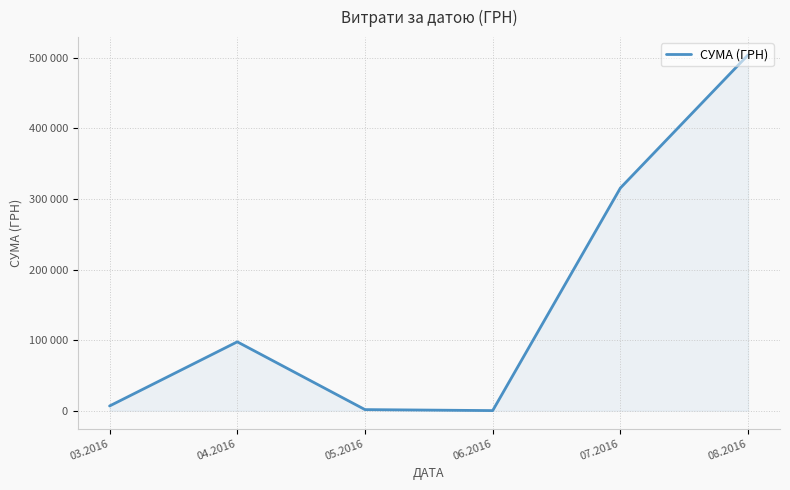

Approximately how many times larger is the value at 04.2016 compared to 07.2016?

0.3